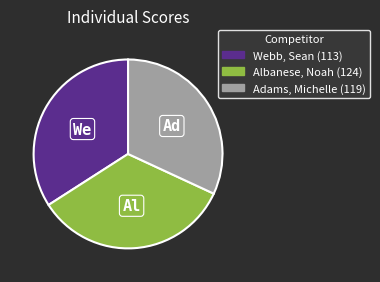

Do Adams, Michelle (119) and Albanese, Noah (124) together represent more than half of the pie?

Yes